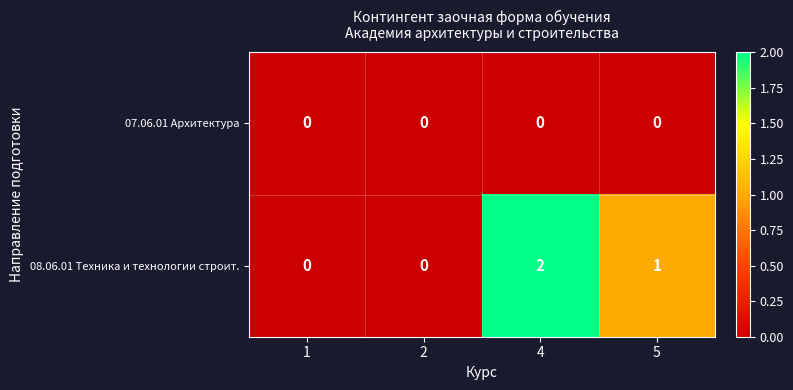

List the series in order of their overall mean, lowest first.

07.06.01 Архитектура, 08.06.01 Техника и технологии строит.